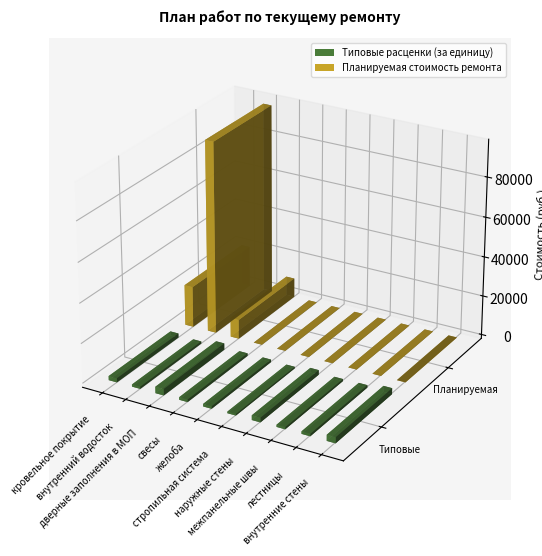

Reading left to right, what are all the values shown in this chart?

Типовые расценки (за единицу): 2062.8	1072.5	3224.1	1269.7	1256.0	778.8	2331.0	1062.1	1239.8	3024.4
Планируемая стоимость ремонта: 20628.5	96524.1	9672.3	0.0	0.0	0.0	0.0	0.0	0.0	0.0